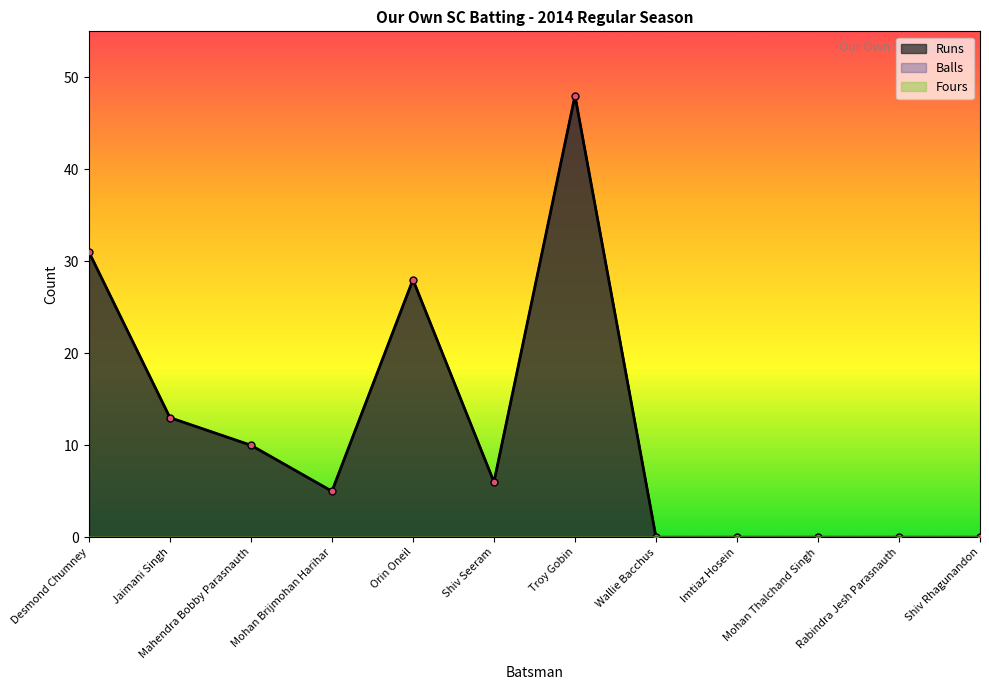

How many data points does each series have?

12